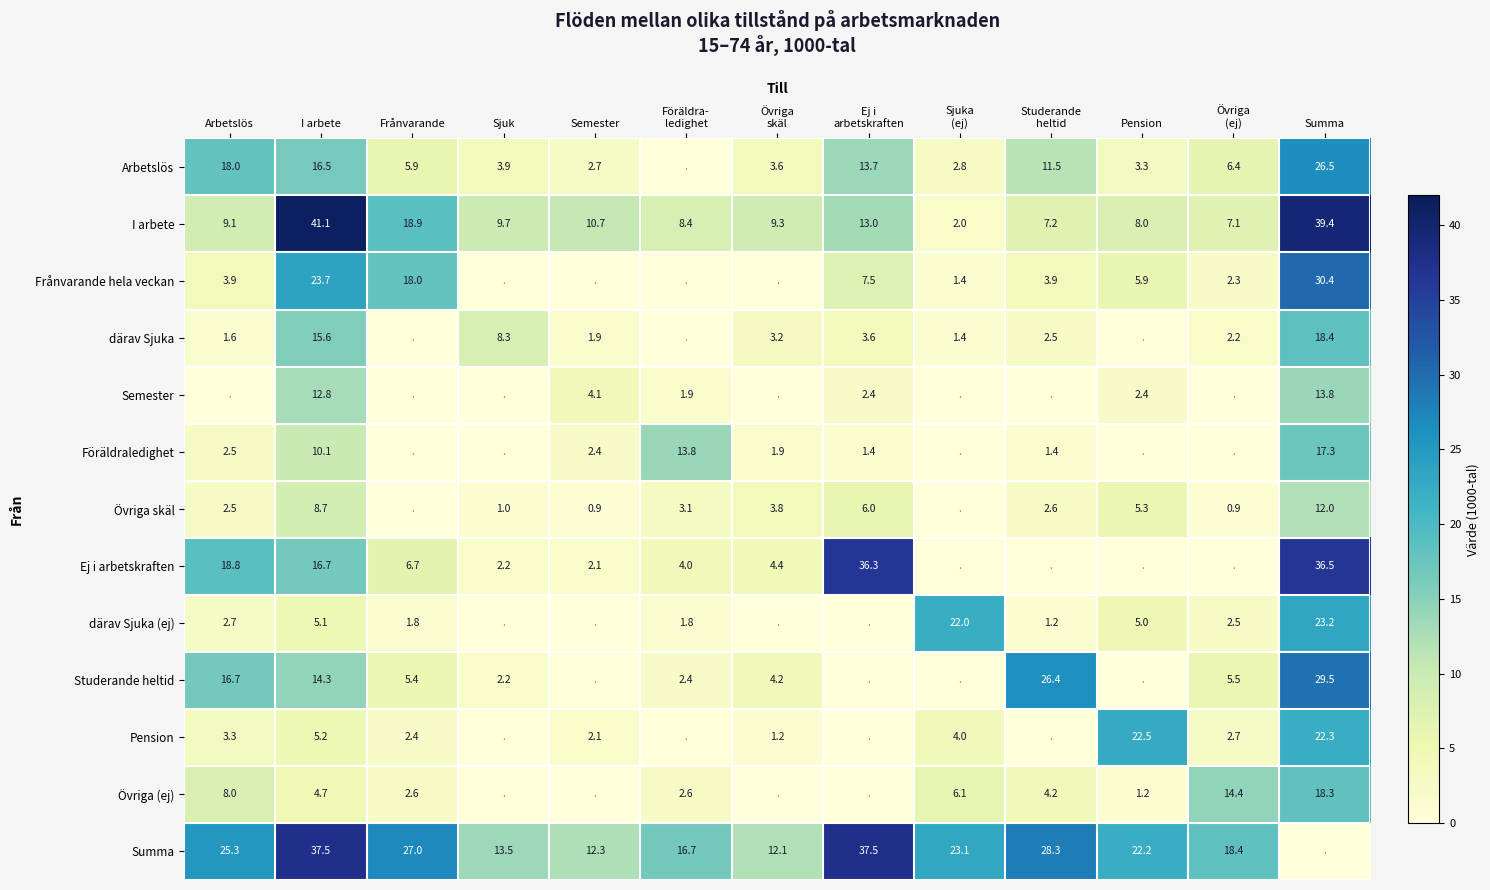

True or false: Övriga skäl has a value of 5.3 at Pension.

True